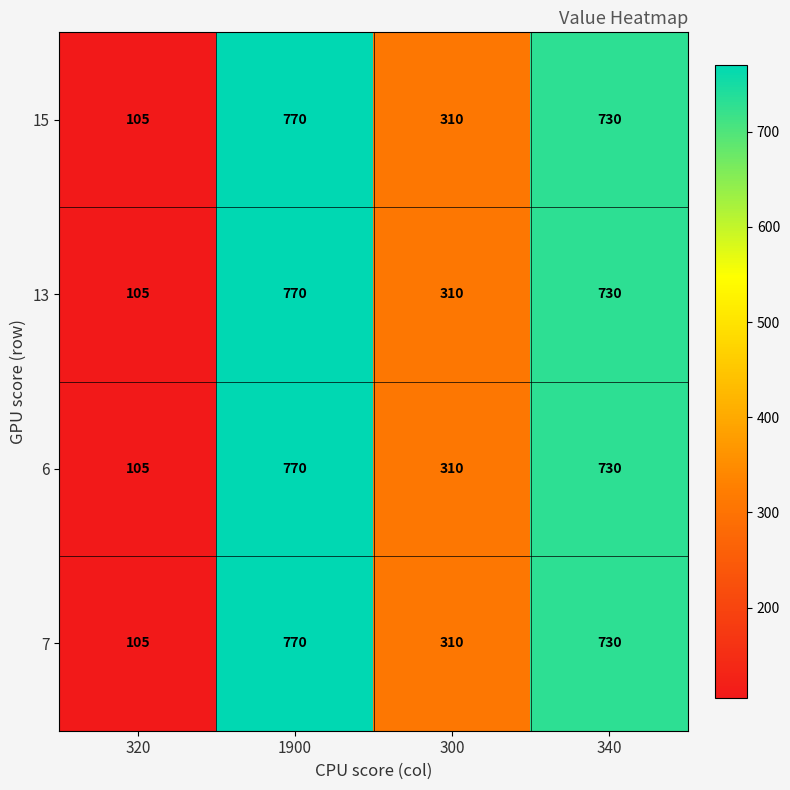

Count the number of categories in the chart.

4